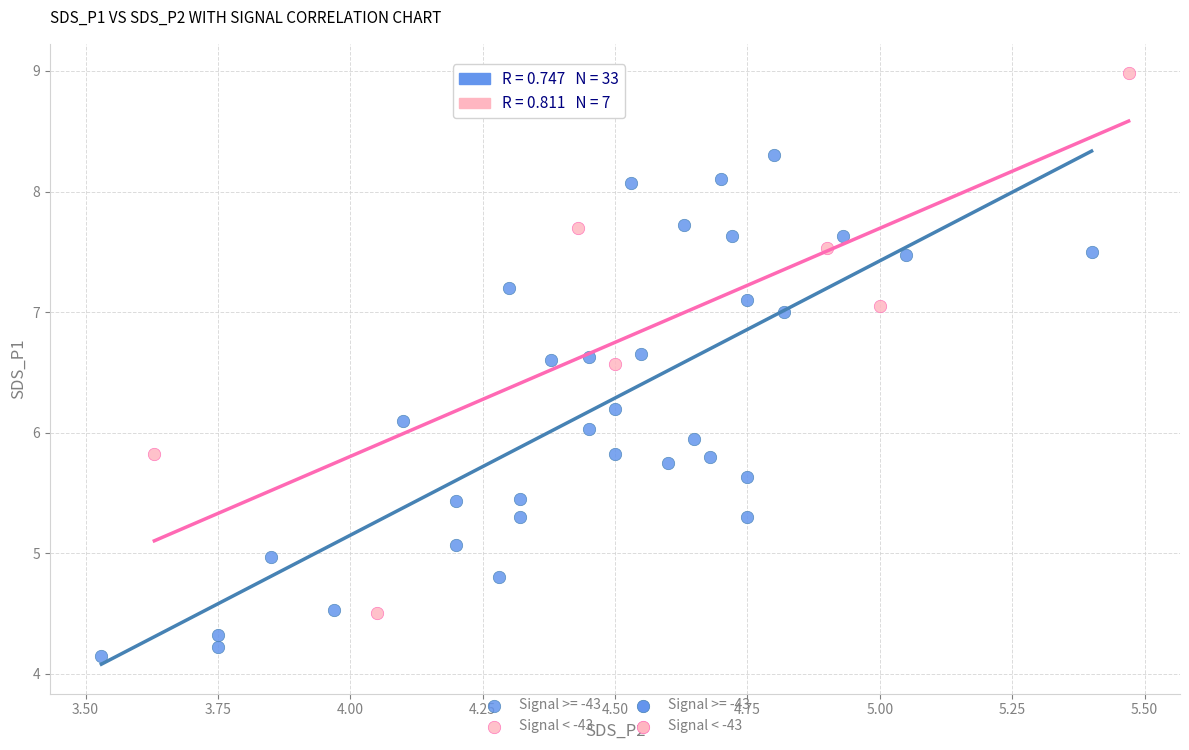

Which series contains the highest Y value?

Signal < -43